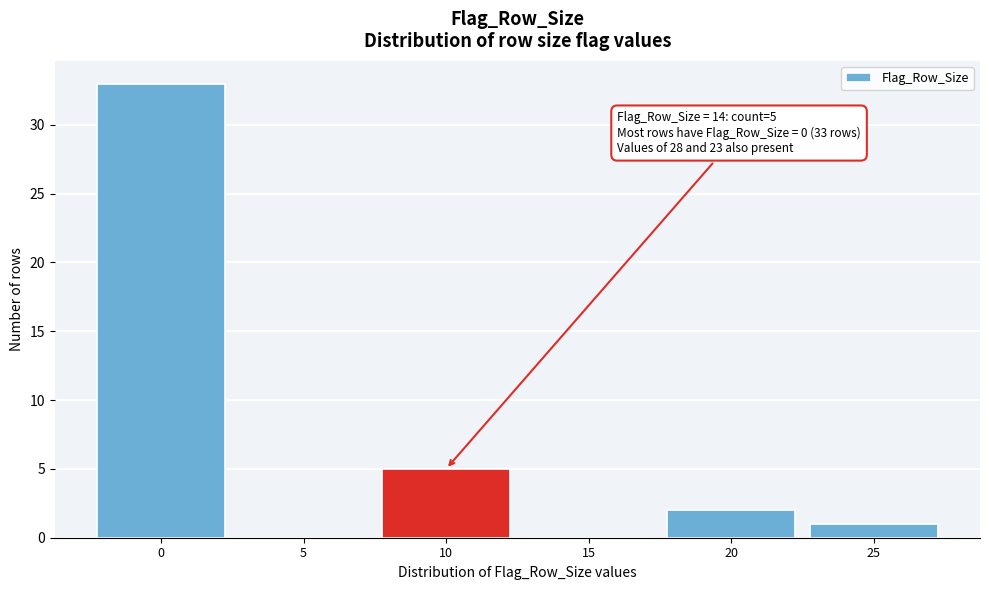

Reading left to right, list all the values displayed in this chart.

0=33	5=0	10=5	15=0	20=2	25=1